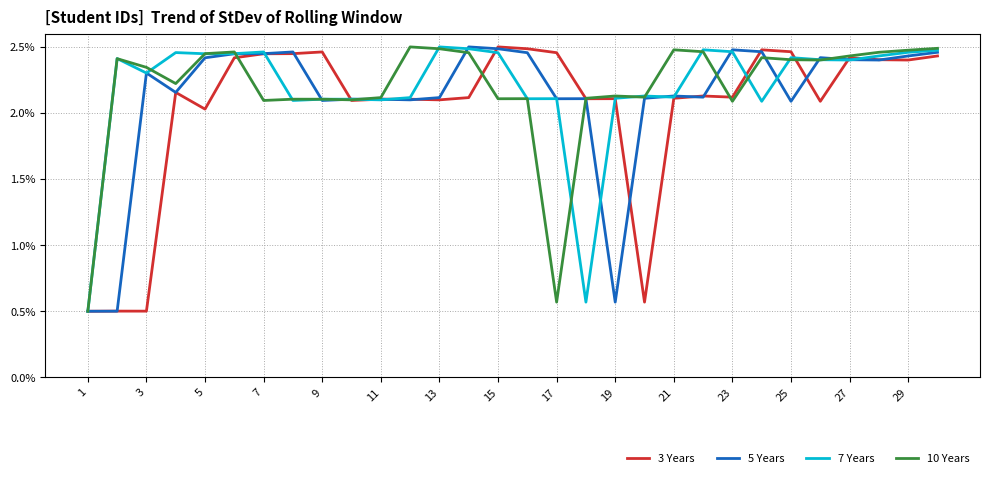

In 7 Years, how many points are lower than both neighbors (excluding endpoints)?

9